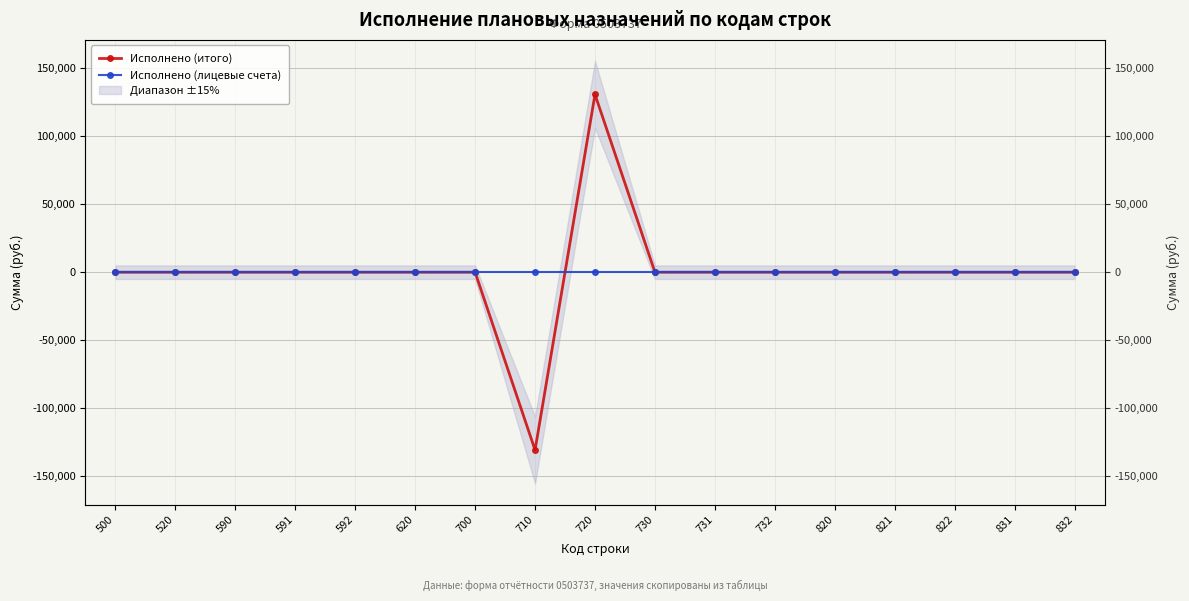

The value of Исполнено (итого) at 732 is 0. True or false?

True